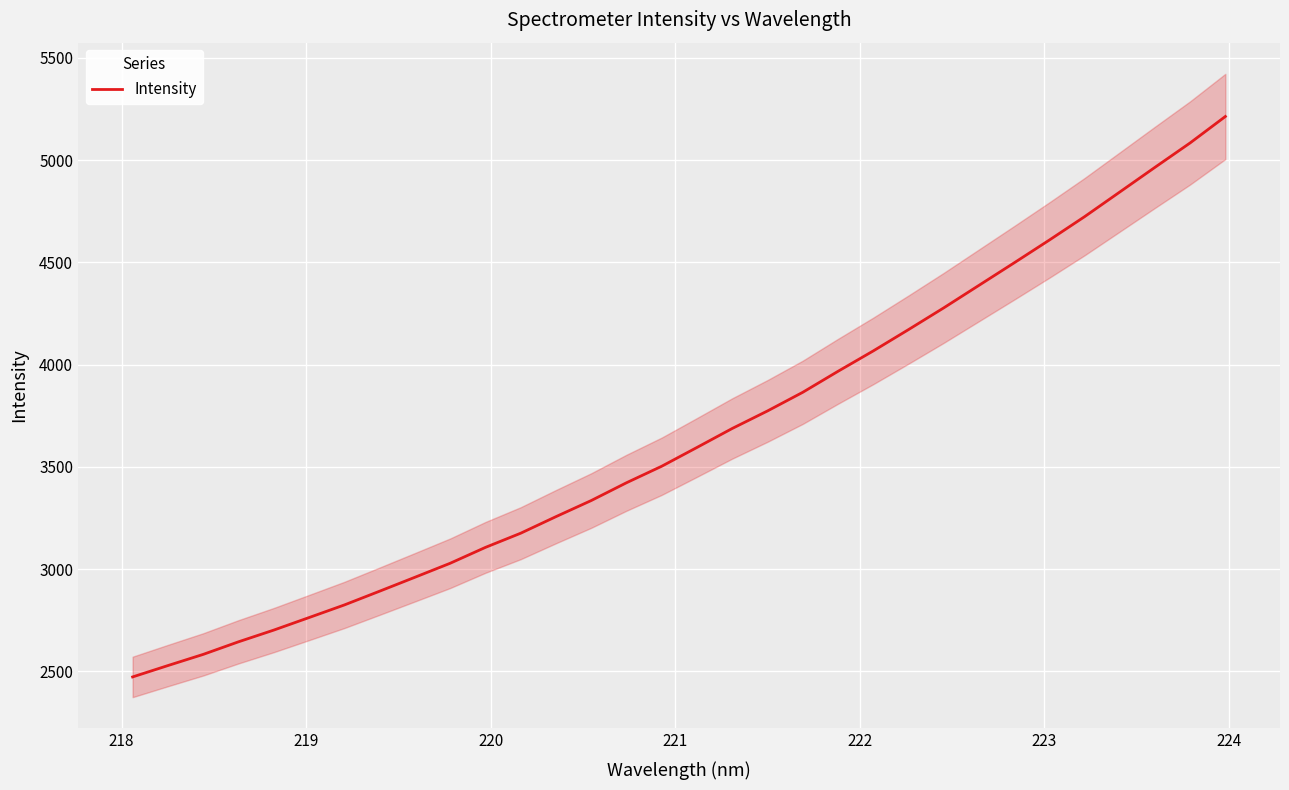

How many values exceed 3595?

16